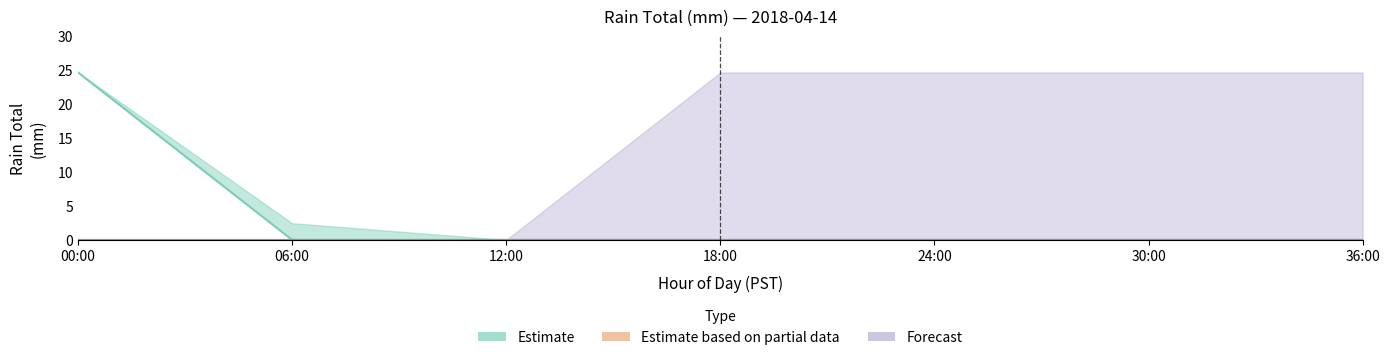

What is the greatest value displayed?

24.6